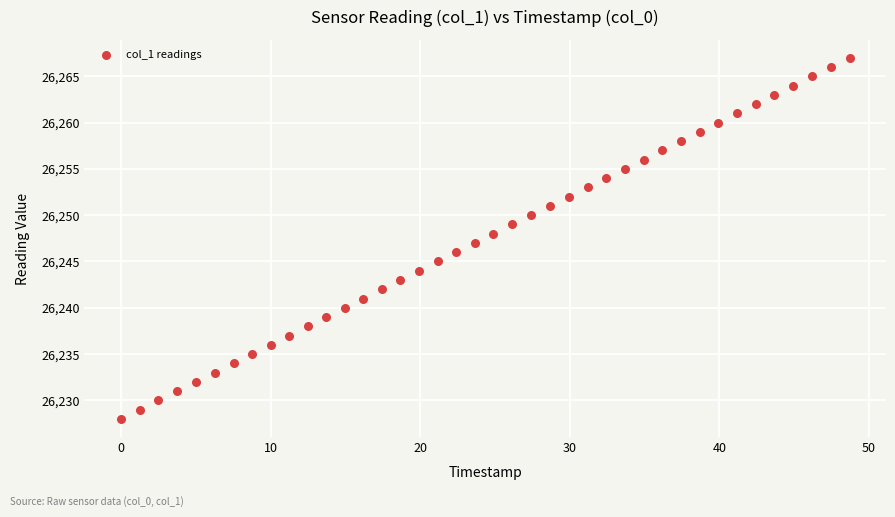

What is the range of Y values (max minus min)?

39